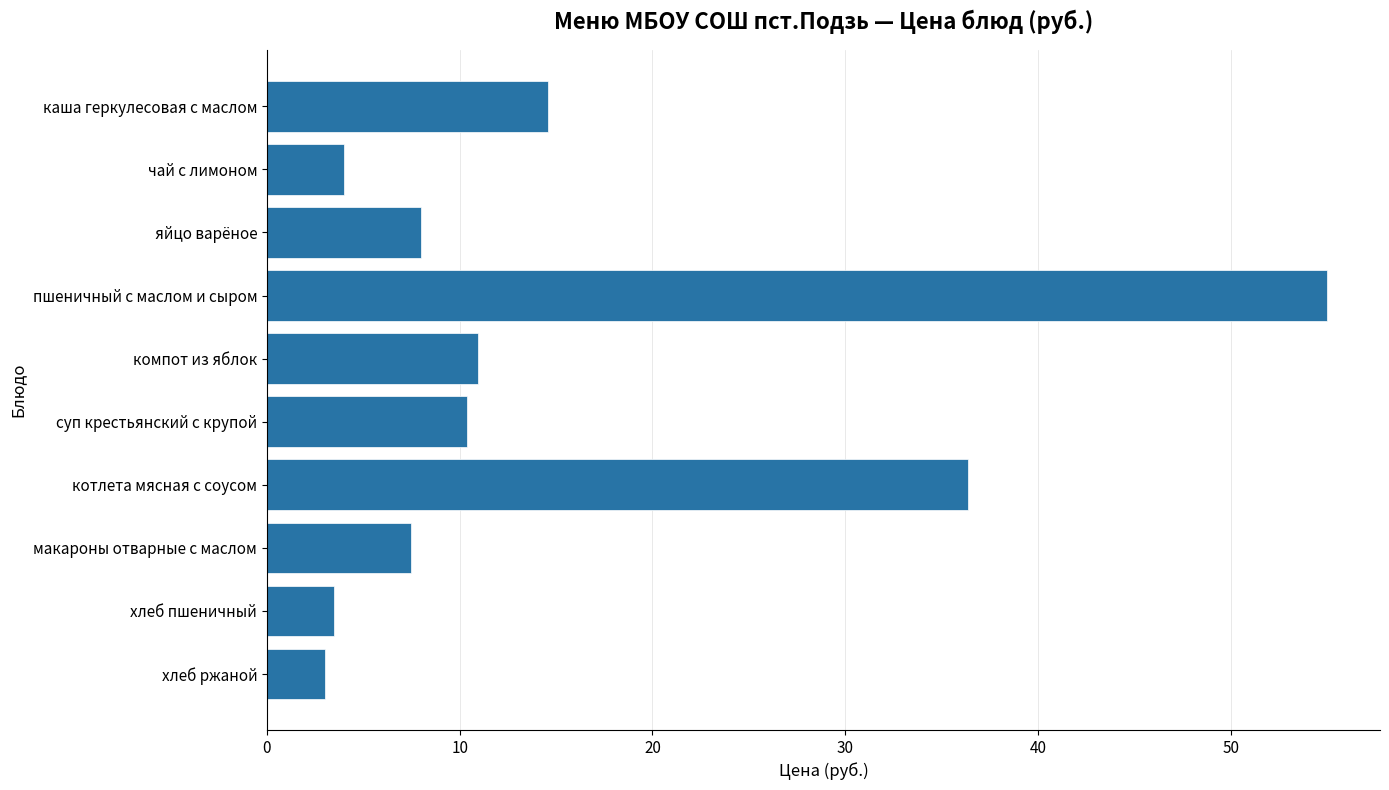

At which category does the chart reach its peak across all series?

пшеничный с маслом и сыром